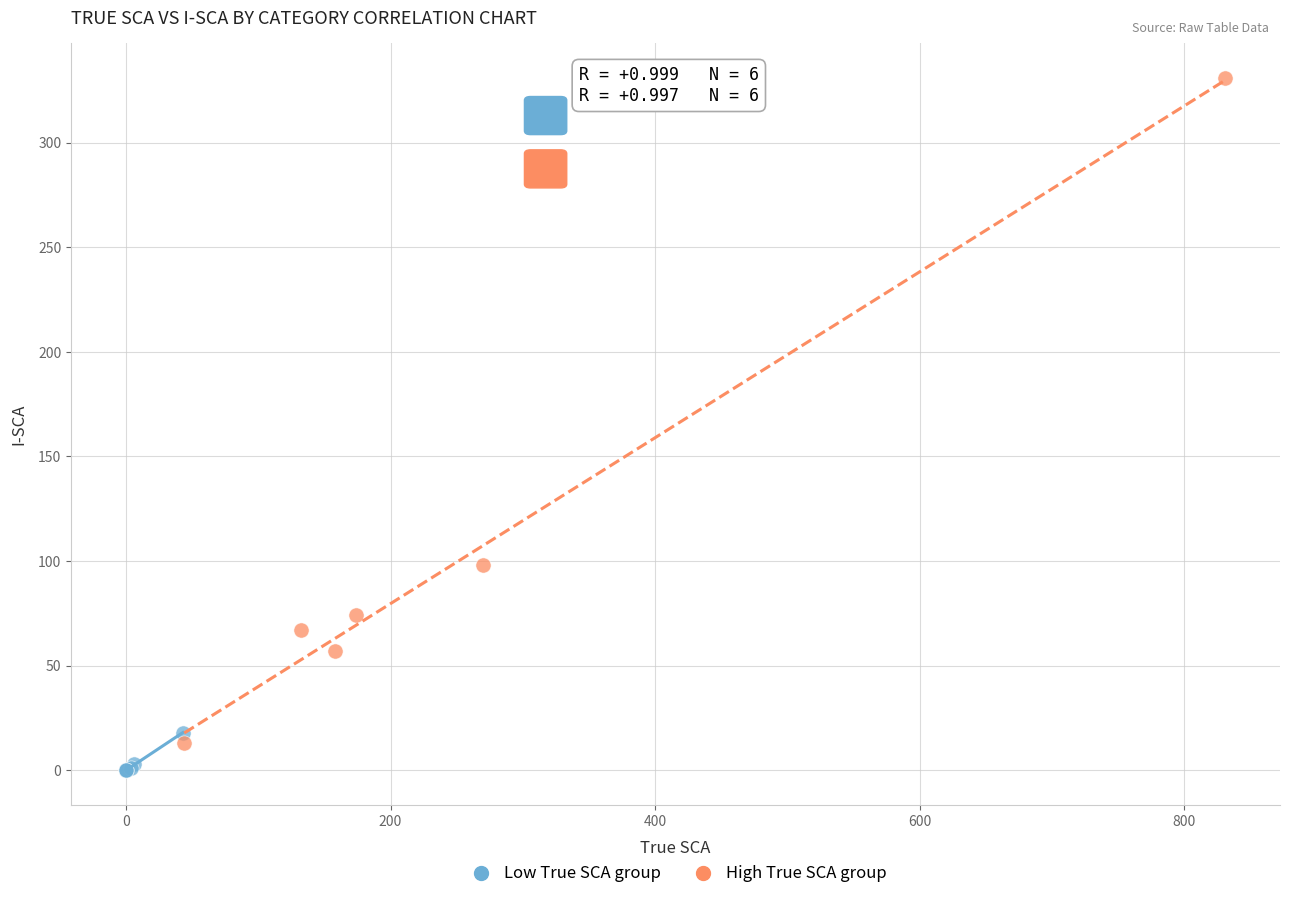

Which series contains the highest Y value?

High True SCA group